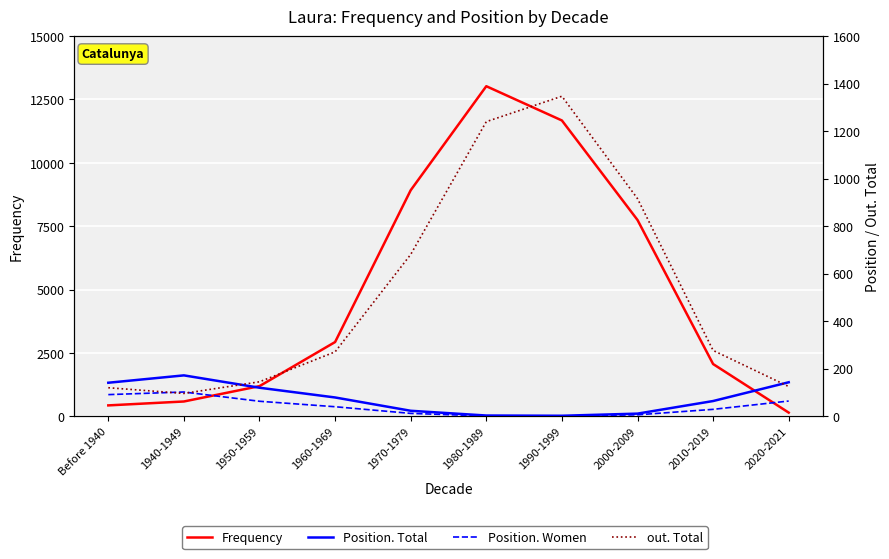

What is the maximum value shown in the chart?

13024